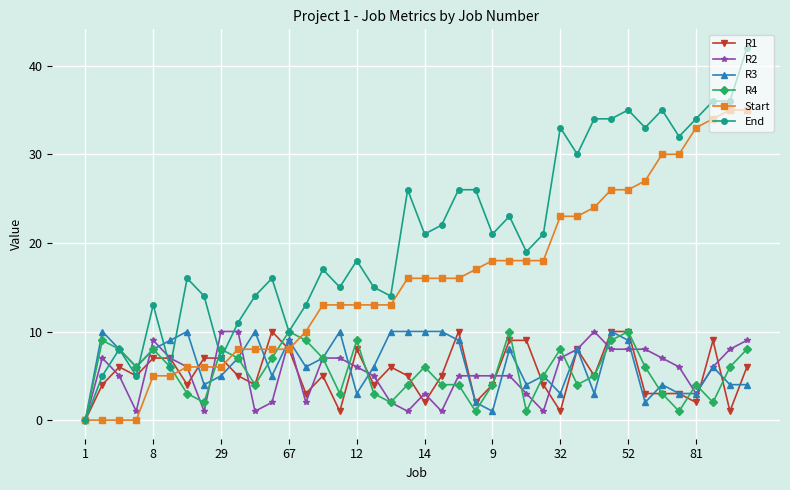

Does the chart display data point markers on the line(s)?

Yes